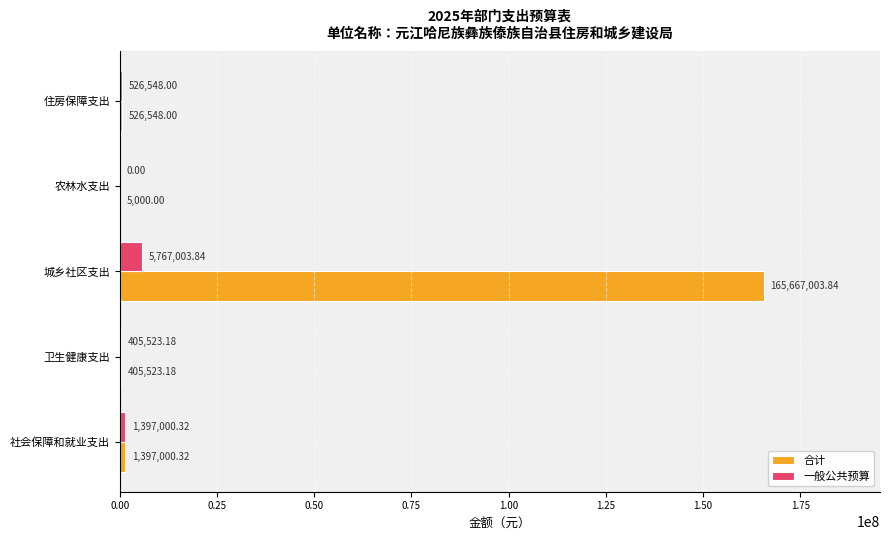

Which series has the largest total across all categories?

合计